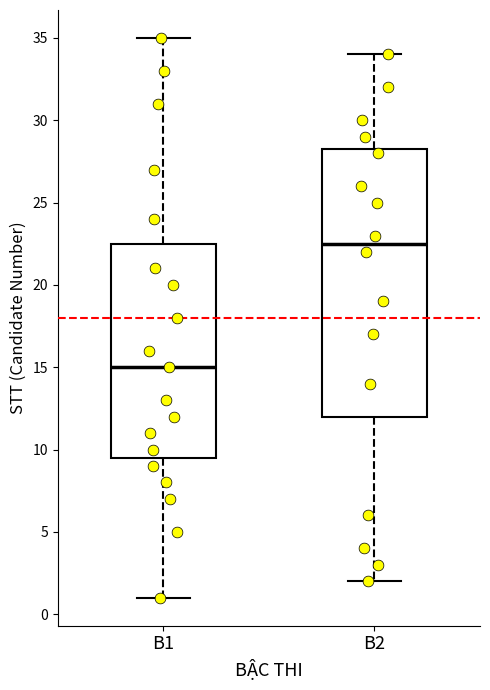

Reading left to right, transcribe this box plot: for each box, give where its median line is, the range the box spans, and where its two whiskers end, as read against the y-axis. The values are not printed on the chart, so give them approximately, as read against the axis.

B1: median 15.0, box 9.5 to 22.5, whiskers 1.0 to 35.0
B2: median 22.5, box 12.0 to 28.5, whiskers 2.0 to 34.0